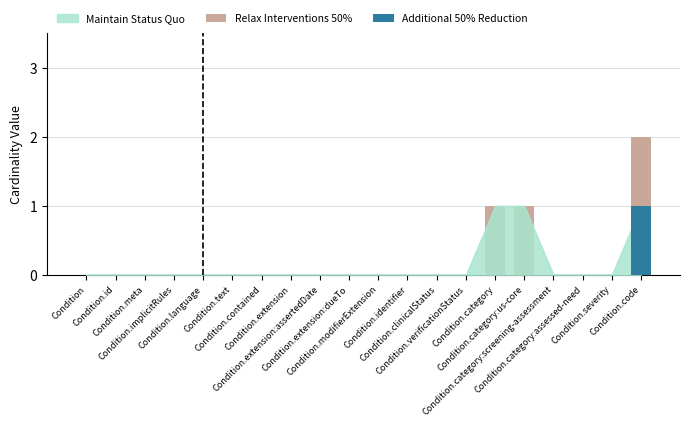

What is the label of the 2nd bar from the left?

Condition.id